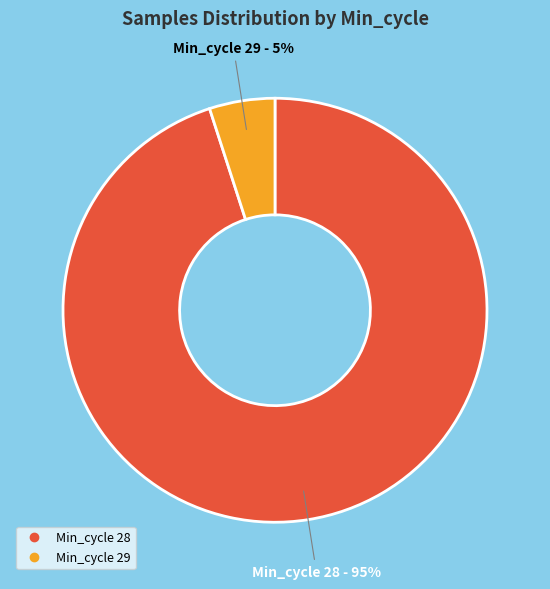

To the nearest percent, what is the difference between the largest and smallest slice percentages?

90%